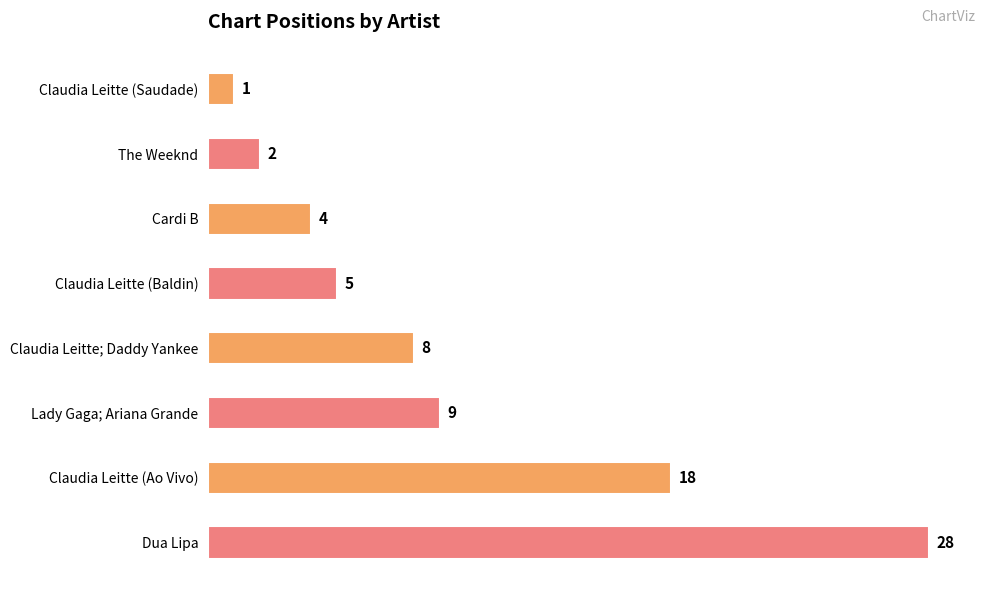

Where is the data nearest to the value 14?

Claudia Leitte (Ao Vivo)